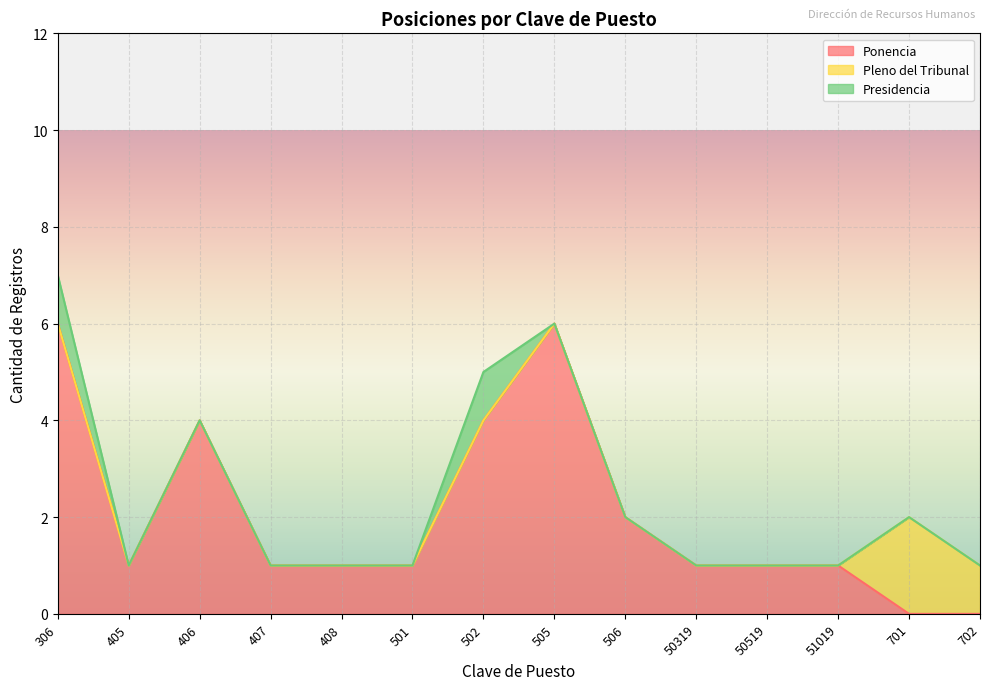

At which category is the sum across all series the highest?

306